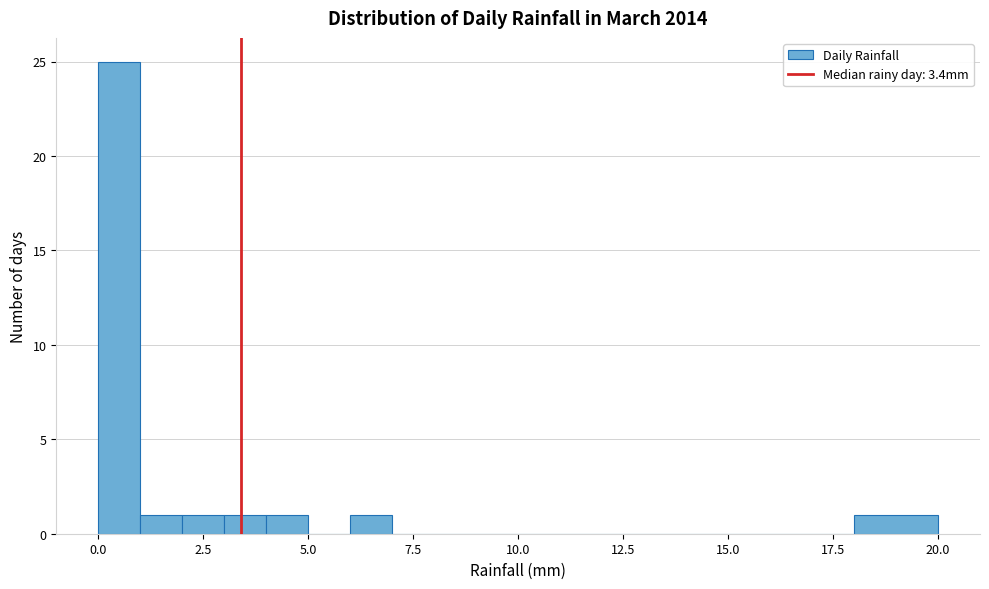

Read against the x-axis, roughly where is the centre of the tallest bar?

0.5